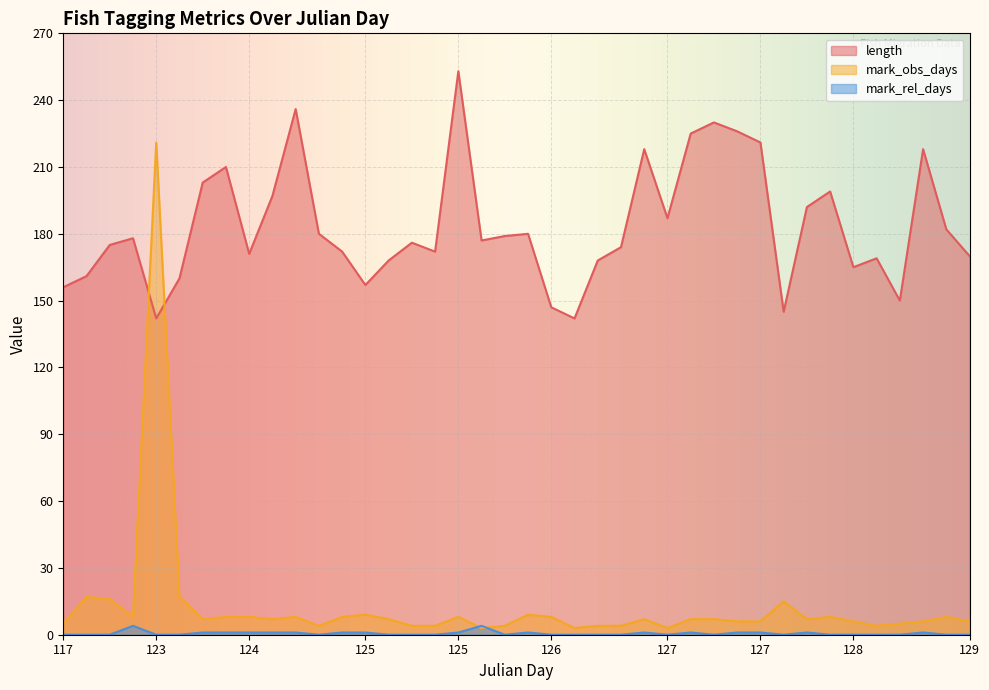

At 124, list the series in order from largest to smallest.

length, mark_obs_days, mark_rel_days